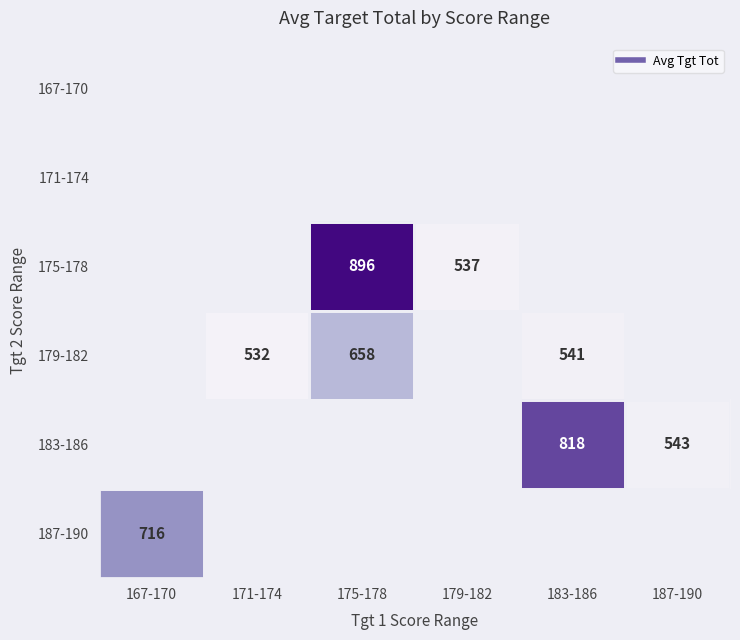

How many 179-182 values are between 532 and 541?

2